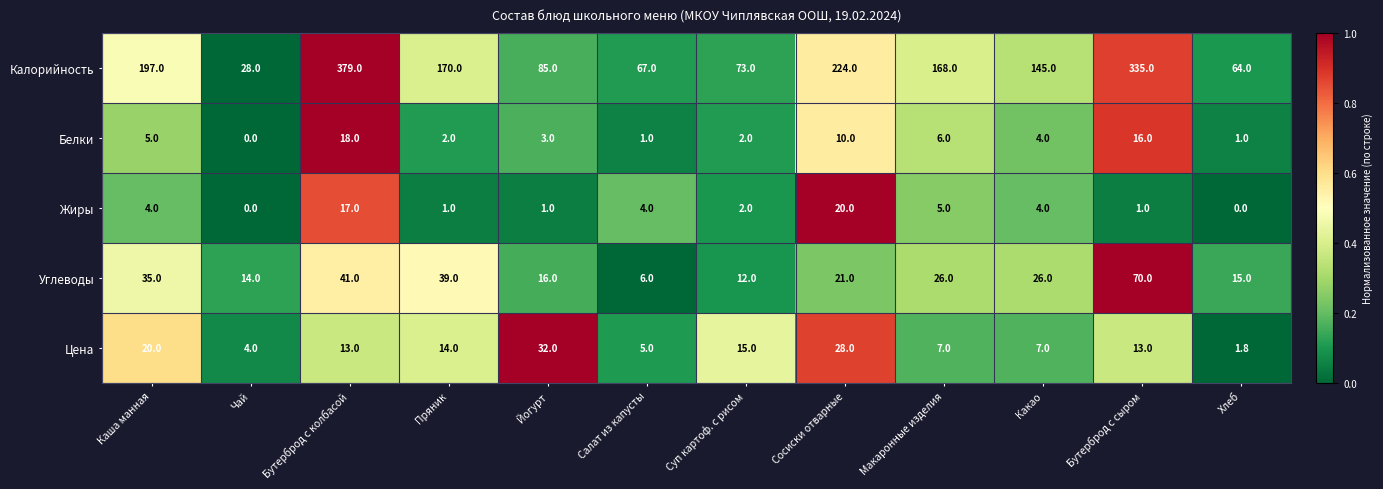

Which category has the lowest value in the Углеводы series?

Салат из капусты